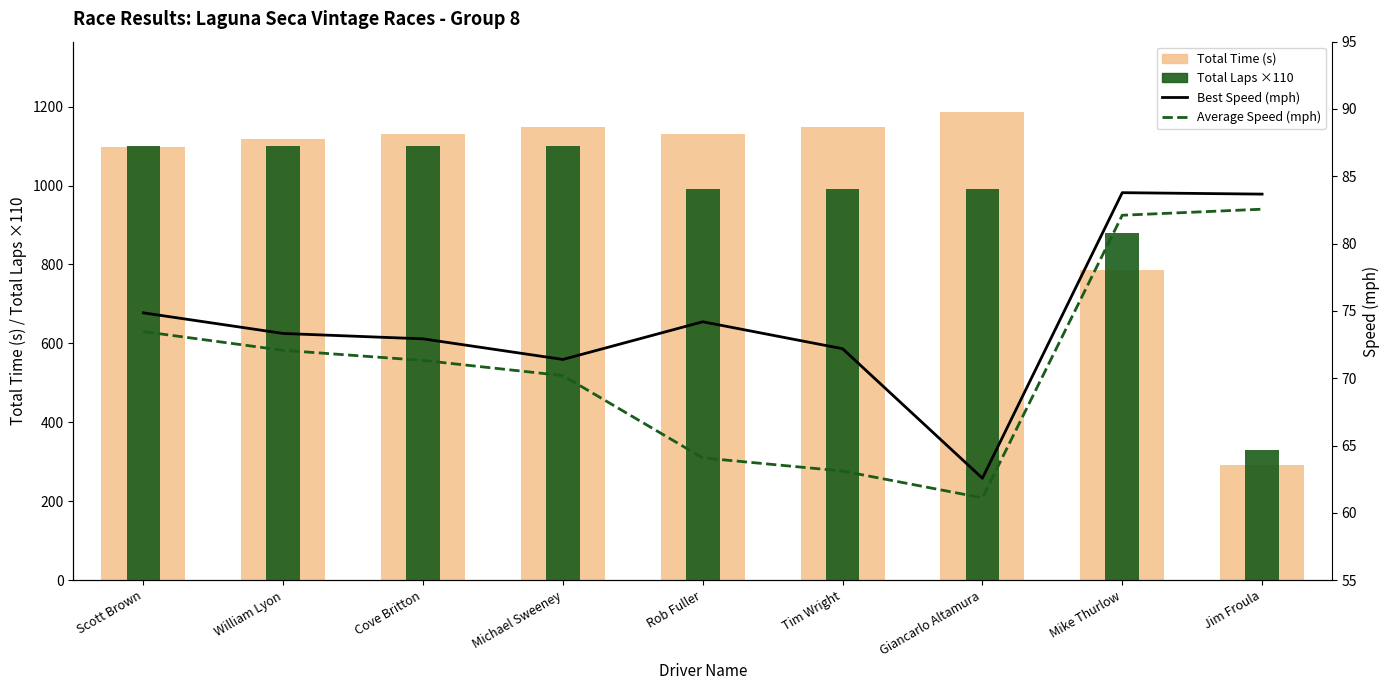

At William Lyon, list the series in order from smallest to largest.

Average Speed (mph), Best Speed (mph), Total Laps (×110), Total Time (s)